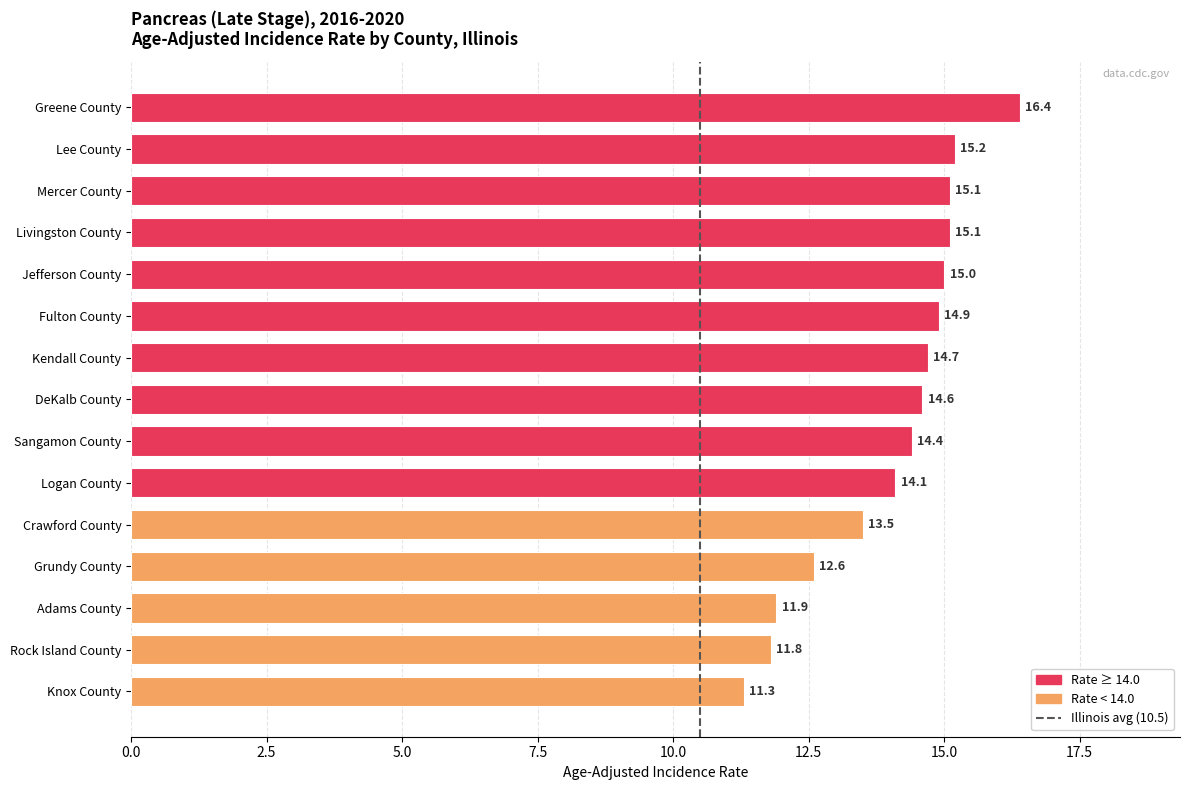

Between Adams County and Lee County, which is larger?

Lee County